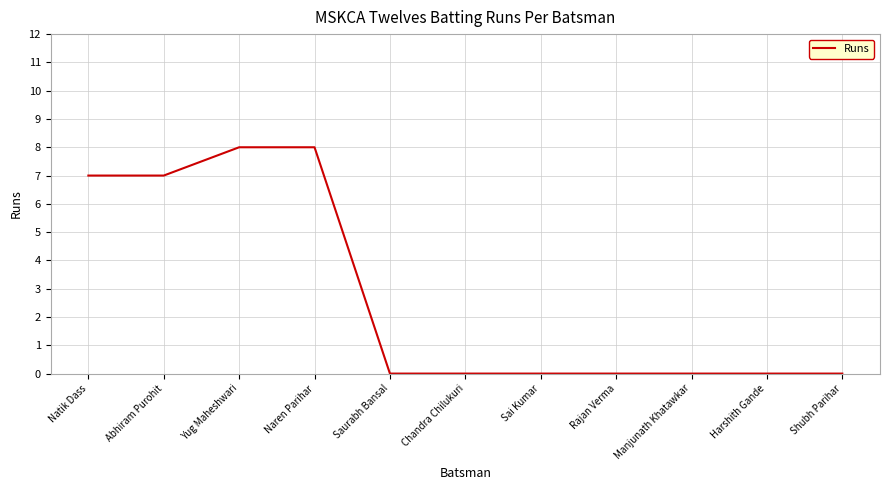

Count the number of data series in this chart.

1